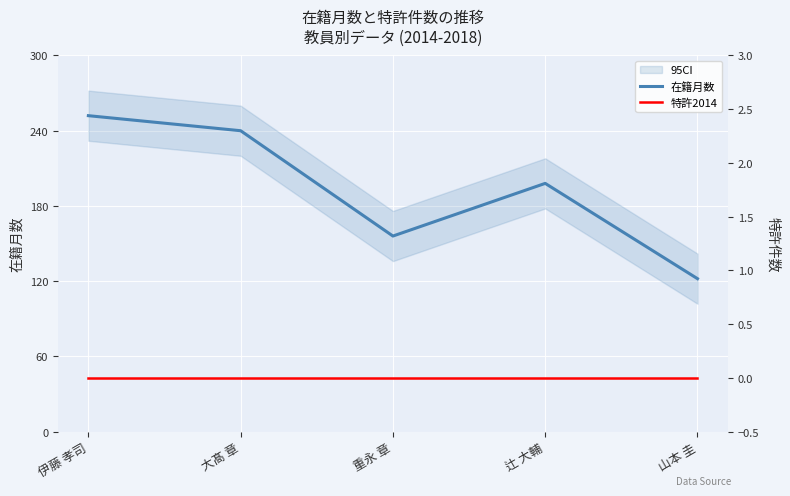

Read the 在籍月数 value at 大髙 章.

240